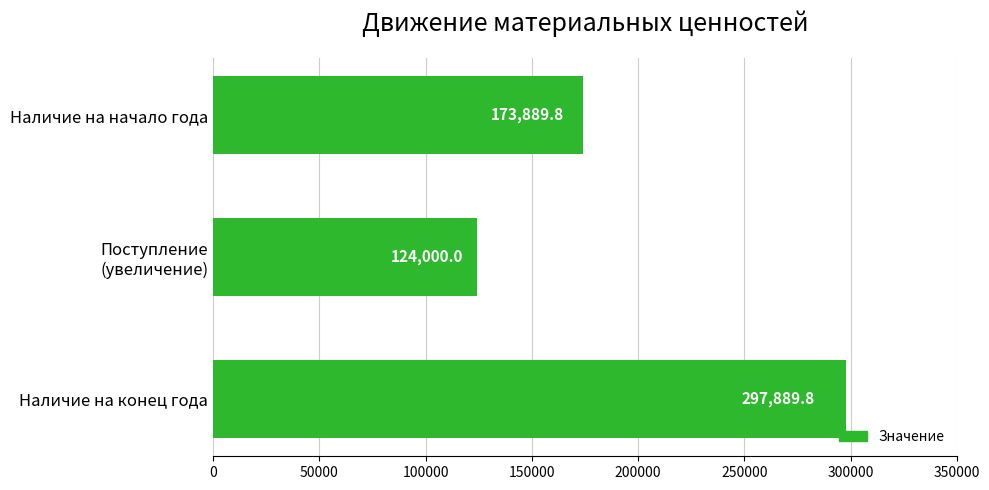

Rank the categories by value from lowest to highest.

Поступление
(увеличение), Наличие на начало года, Наличие на конец года